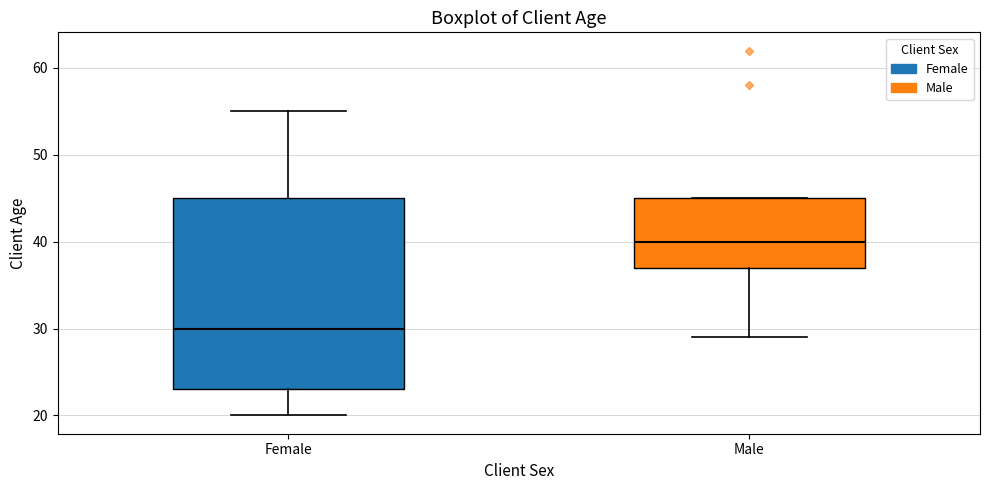

Reading left to right, read every box against the y-axis: the position of its median line, the range the box covers, and the ends of its whiskers. The values are not printed on the chart, so give them approximately, as read against the axis.

Female: median 30, box 23 to 45, whiskers 20 to 55
Male: median 40, box 37 to 45, whiskers 29 to 45